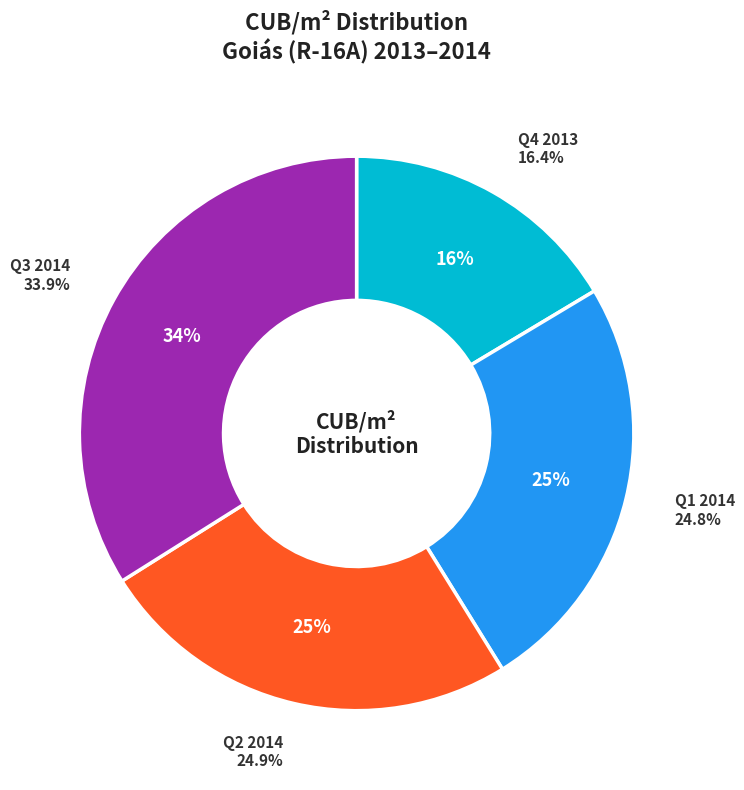

Is DEZ/2013 the majority of the pie?

No